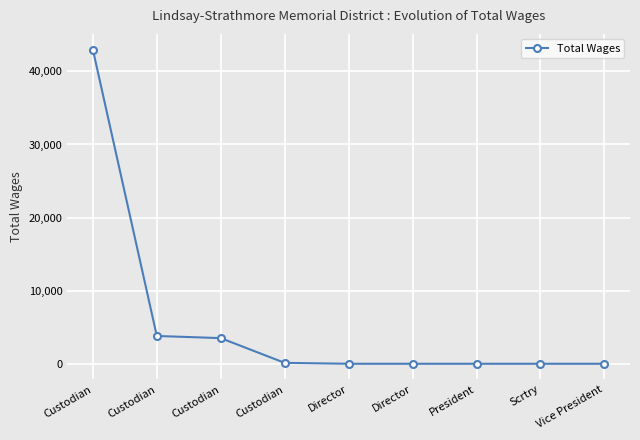

What is the sum of all values?

50419